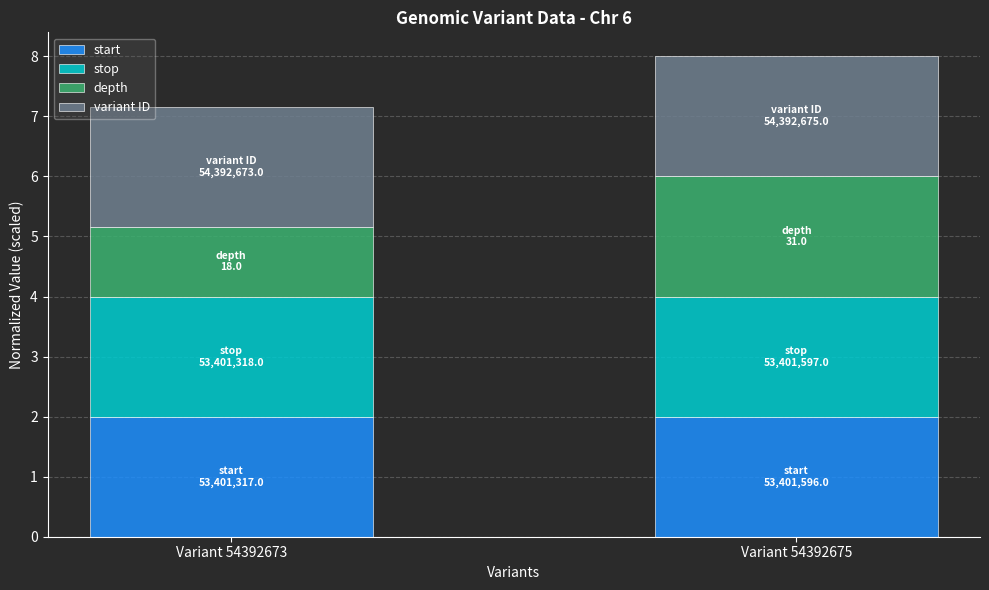

The start series shows 3.0 at Variant 54392673. True or false?

False